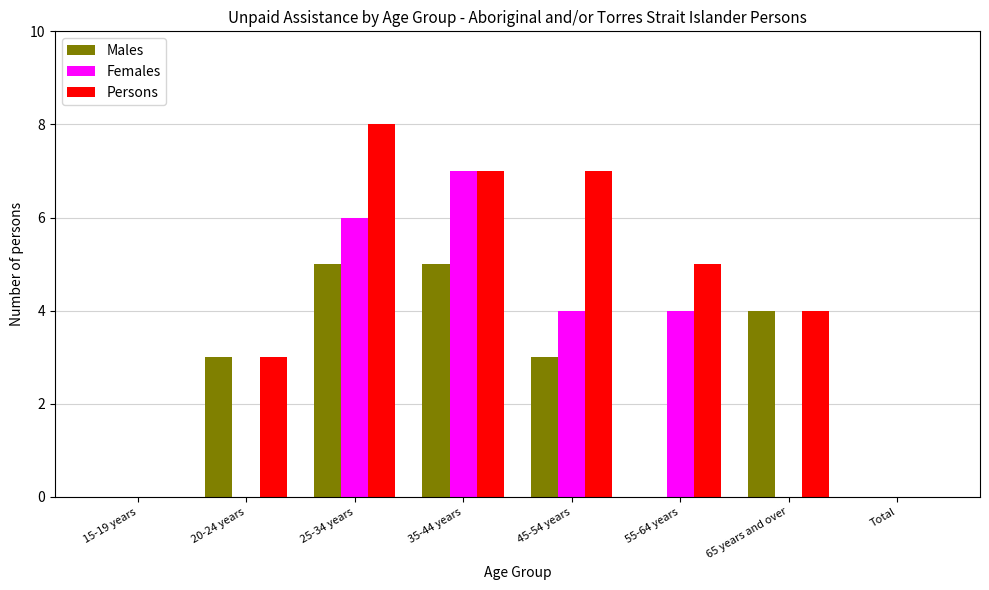

Reading left to right, list all the values displayed in this chart.

Males: 15-19 years=0	20-24 years=3	25-34 years=5	35-44 years=5	45-54 years=3	55-64 years=0	65 years and over=4	Total=0
Females: 15-19 years=0	20-24 years=0	25-34 years=6	35-44 years=7	45-54 years=4	55-64 years=4	65 years and over=0	Total=0
Persons: 15-19 years=0	20-24 years=3	25-34 years=8	35-44 years=7	45-54 years=7	55-64 years=5	65 years and over=4	Total=0